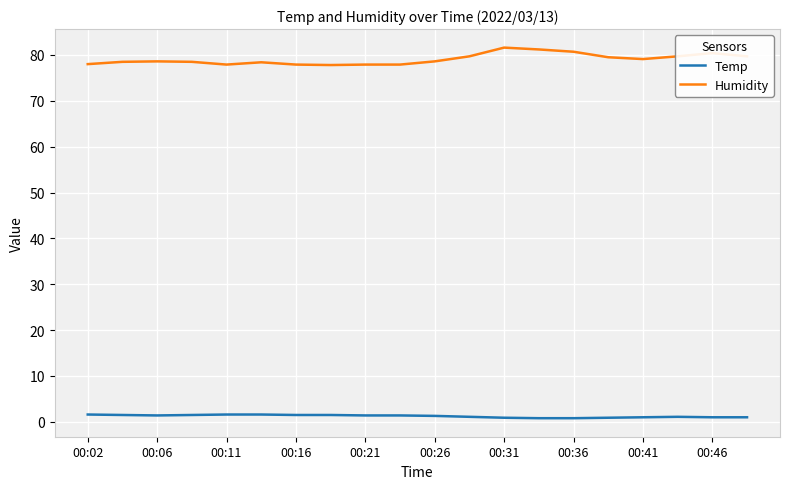

List the series in order of their overall mean, lowest first.

Temp, Humidity